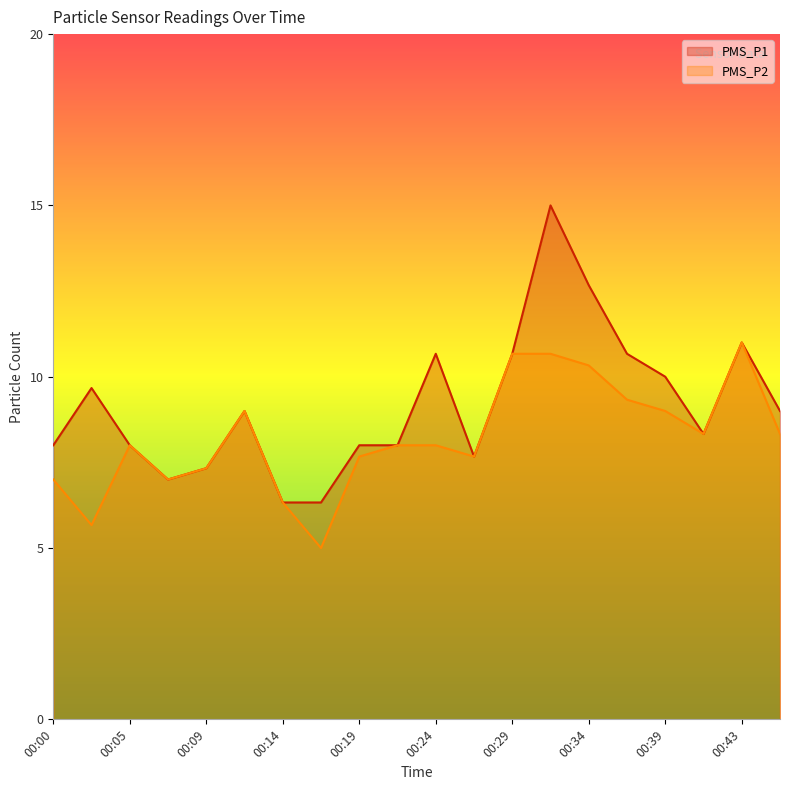

True or false: PMS_P2 and PMS_P1 cross at least once.

False